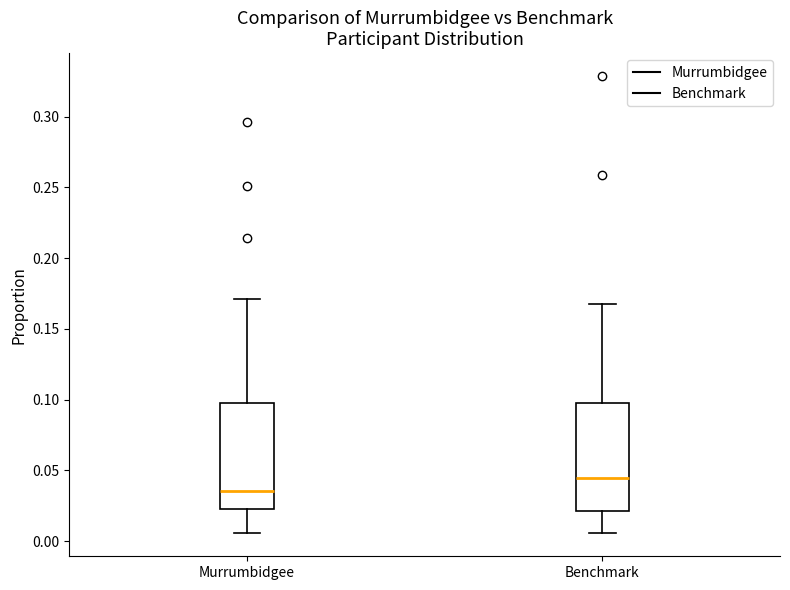

Reading left to right, transcribe this box plot: for each box, give where its median line is, the range the box spans, and where its two whiskers end, as read against the y-axis. The values are not printed on the chart, so give them approximately, as read against the axis.

Murrumbidgee: median 0.035, box 0.025 to 0.100, whiskers 0.005 to 0.170
Benchmark: median 0.045, box 0.020 to 0.095, whiskers 0.005 to 0.170